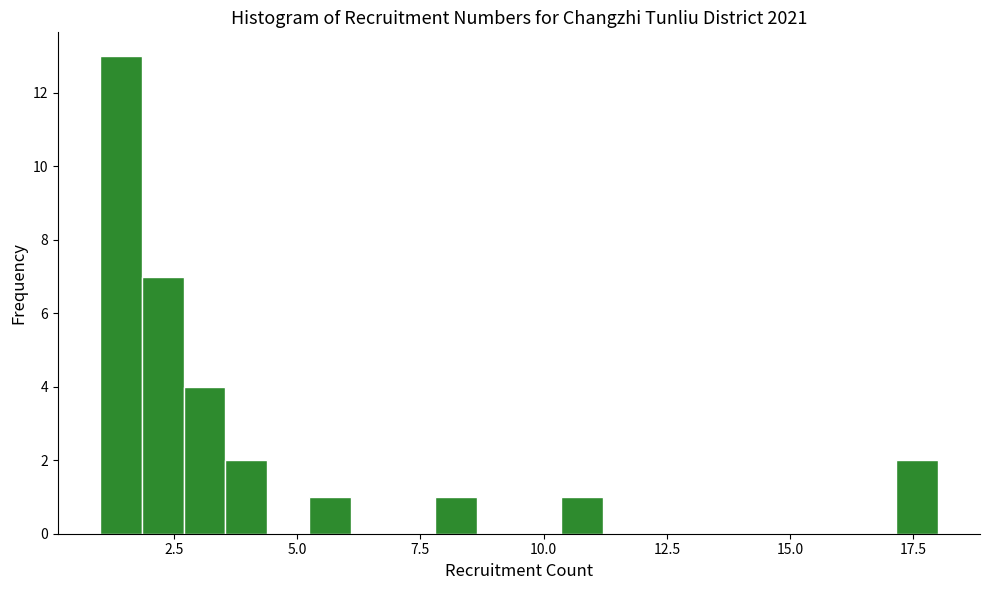

Around what value on the x-axis is the tallest bar? Give the approximate position of its centre, as read against the axis.

1.5